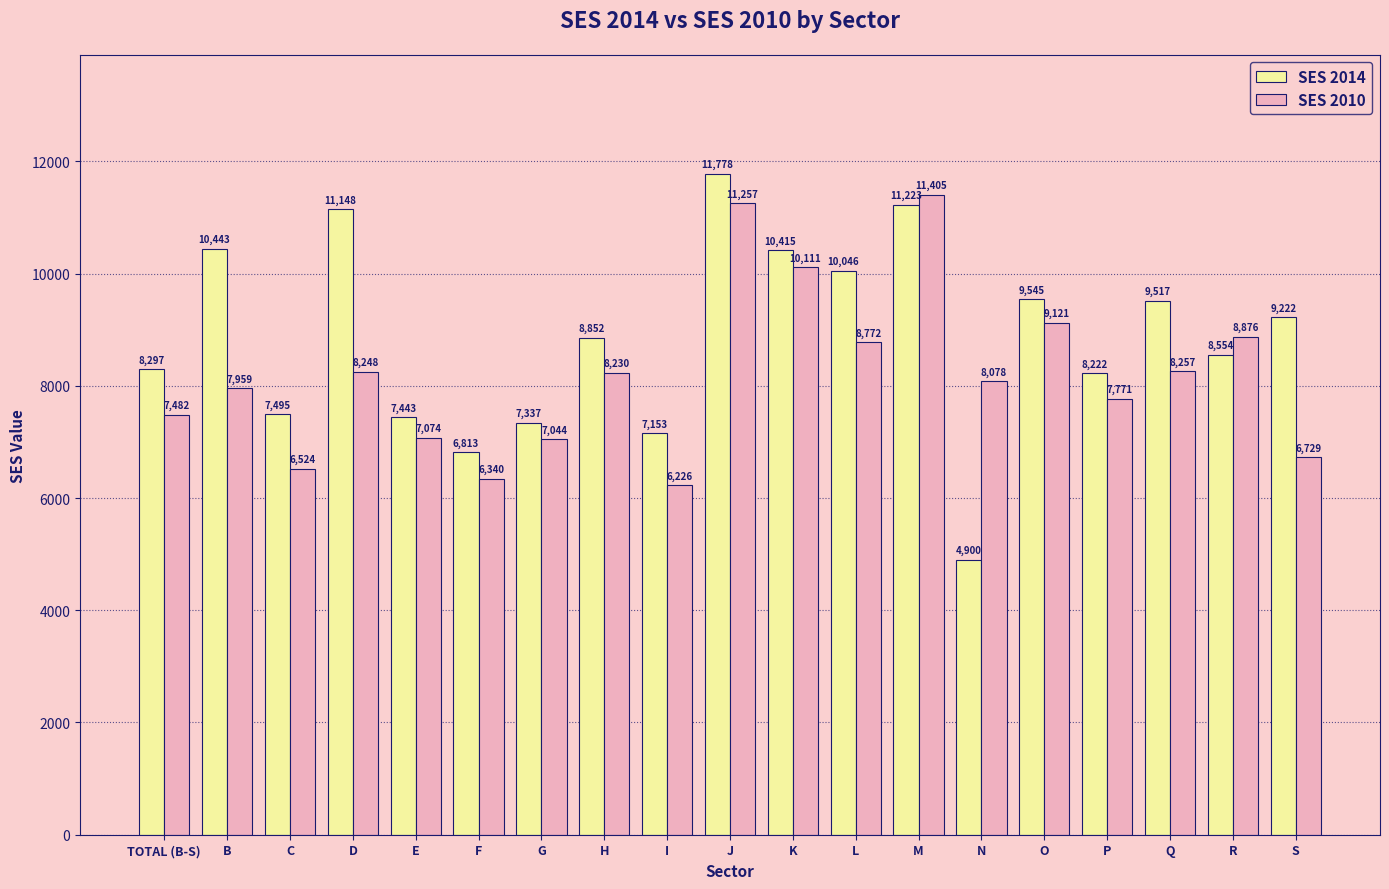

List the labels in order of SES 2014 value, smallest first.

N, F, I, G, E, C, P, TOTAL (B-S), R, H, S, Q, O, L, K, B, D, M, J